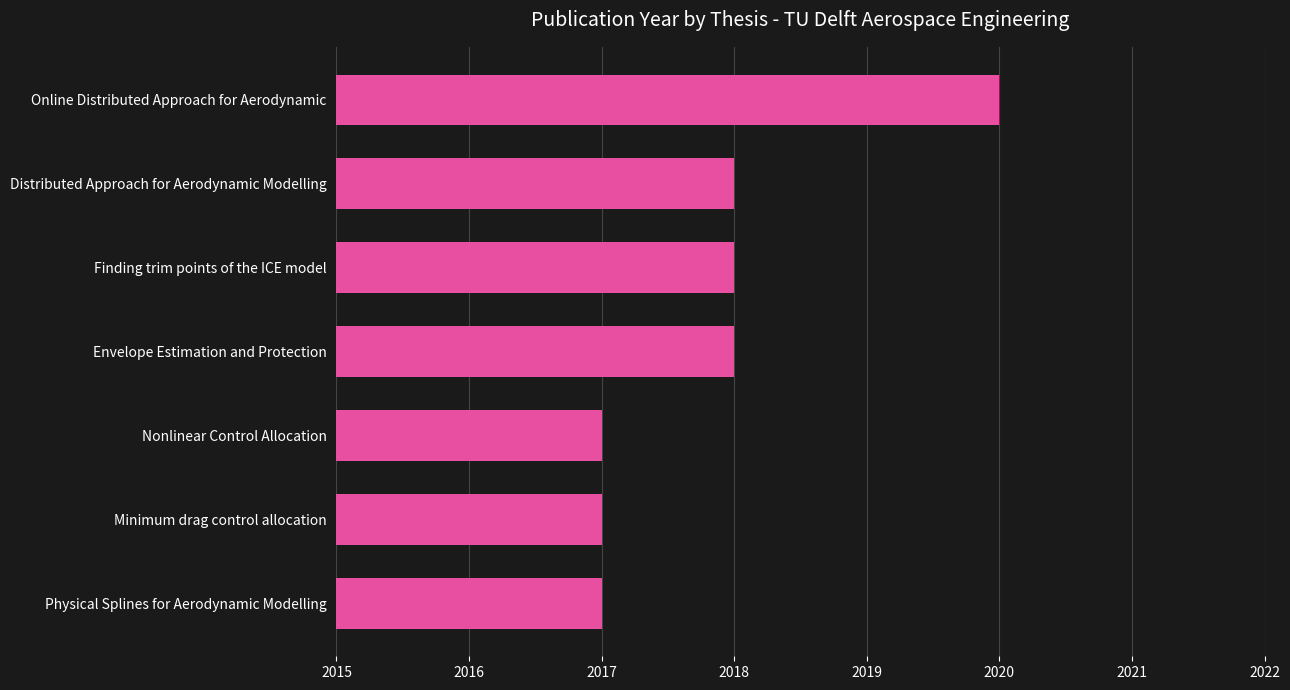

Approximately how many times larger is the value at Minimum drag control allocation compared to Distributed Approach for Aerodynamic Modelling?

1.0